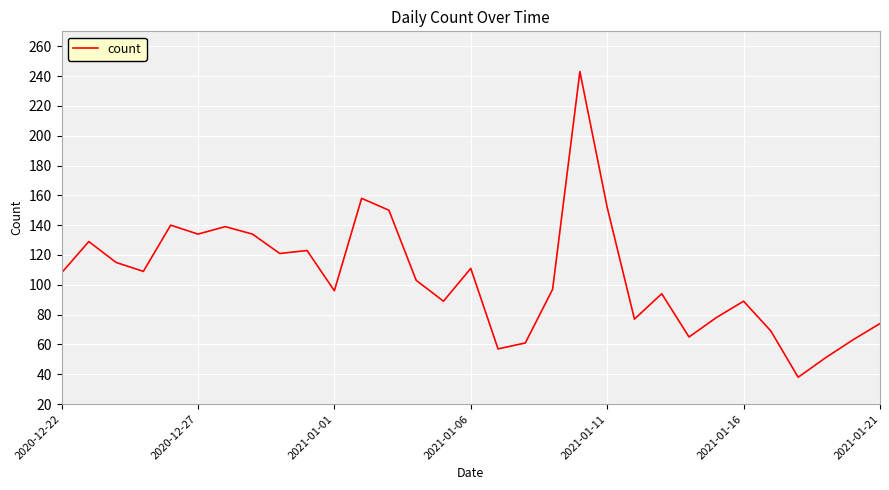

What is the difference between the maximum and minimum values?

205